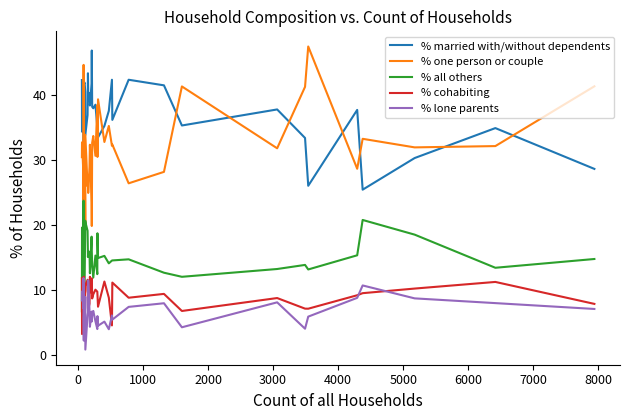

What is the average value of the % cohabiting series?

9.1